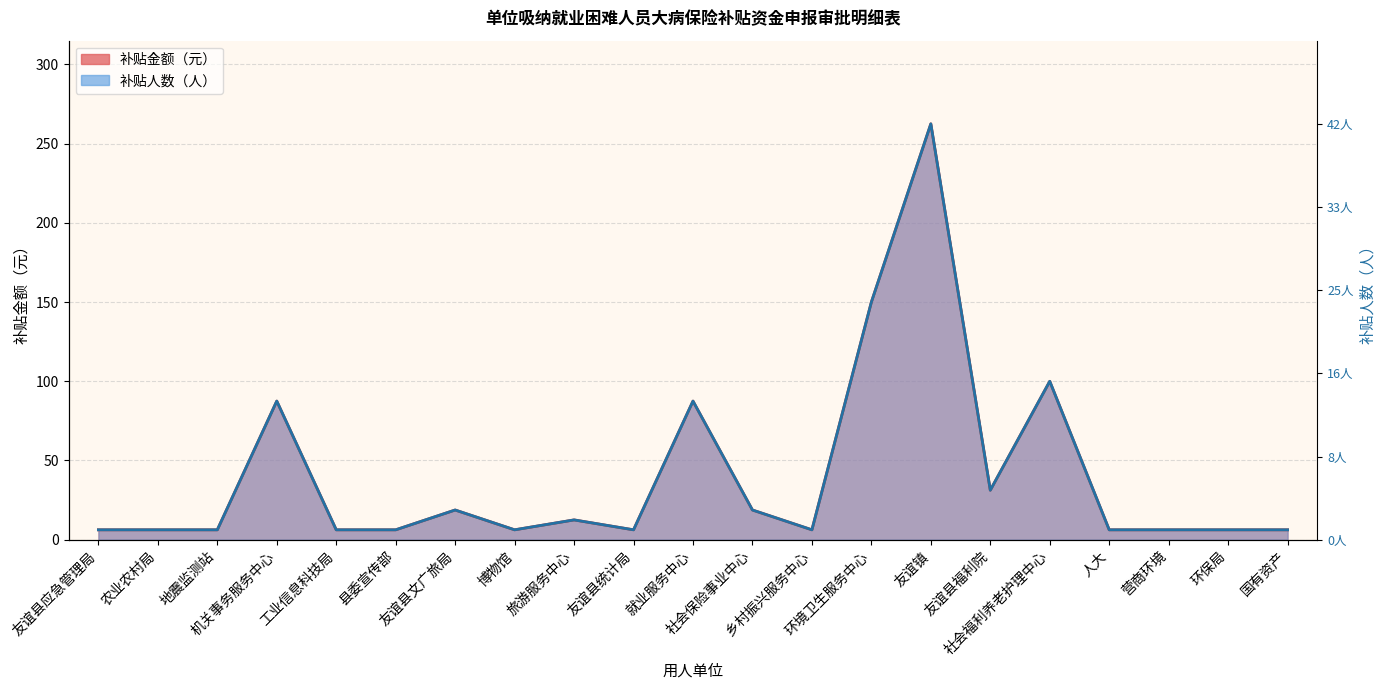

Which series has the largest range (max minus min)?

补贴金额_line